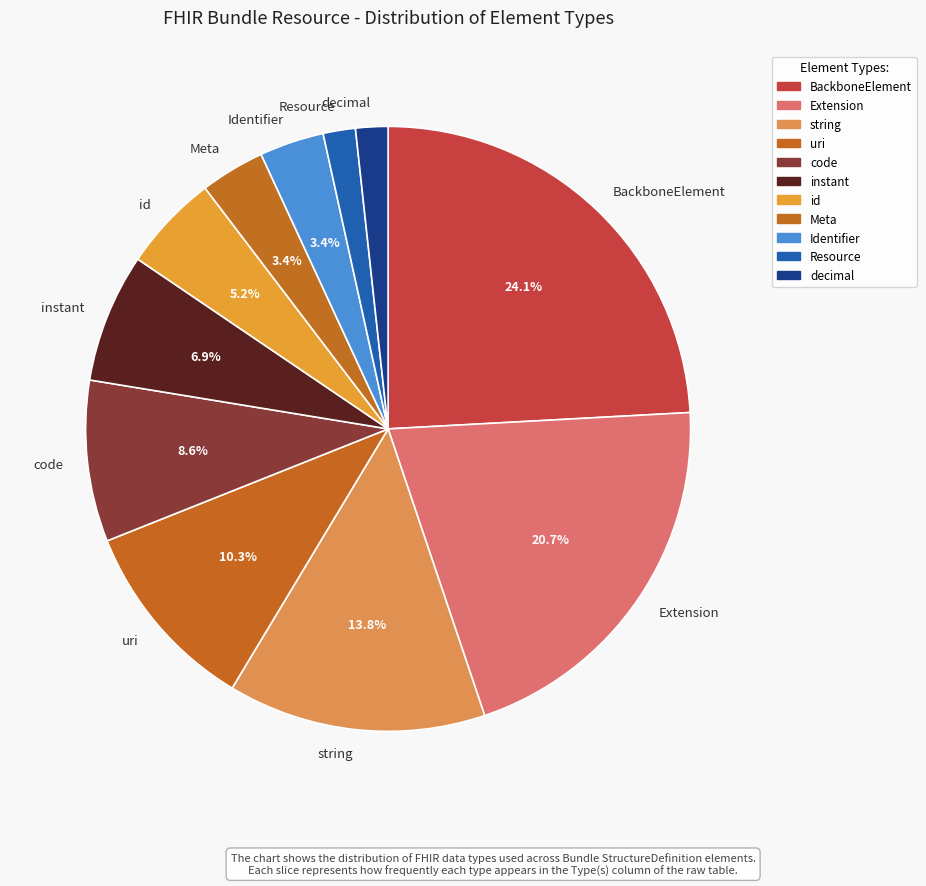

The code slice represents 9% of the pie. True or false?

True